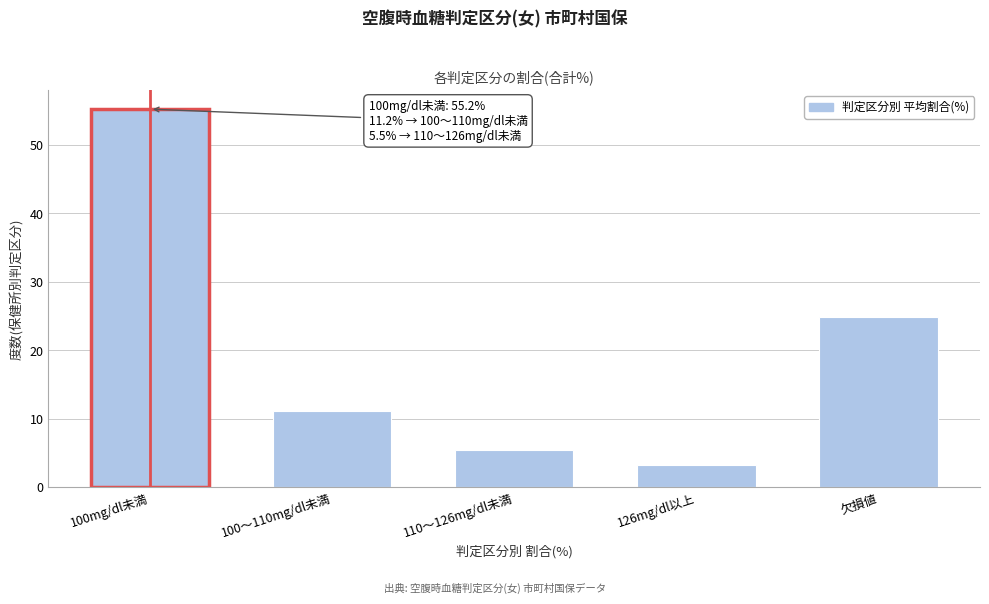

Reading left to right, transcribe all the data shown in this chart.

100mg/dl未満=55.2	100～110mg/dl未満=11.2	110～126mg/dl未満=5.5	126mg/dl以上=3.2	欠損値=24.9